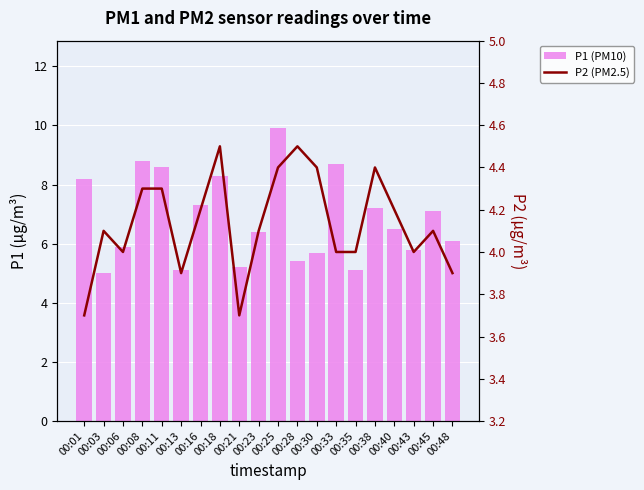

True or false: P2 (PM2.5) has a value of 3.7 at 00:21.

True